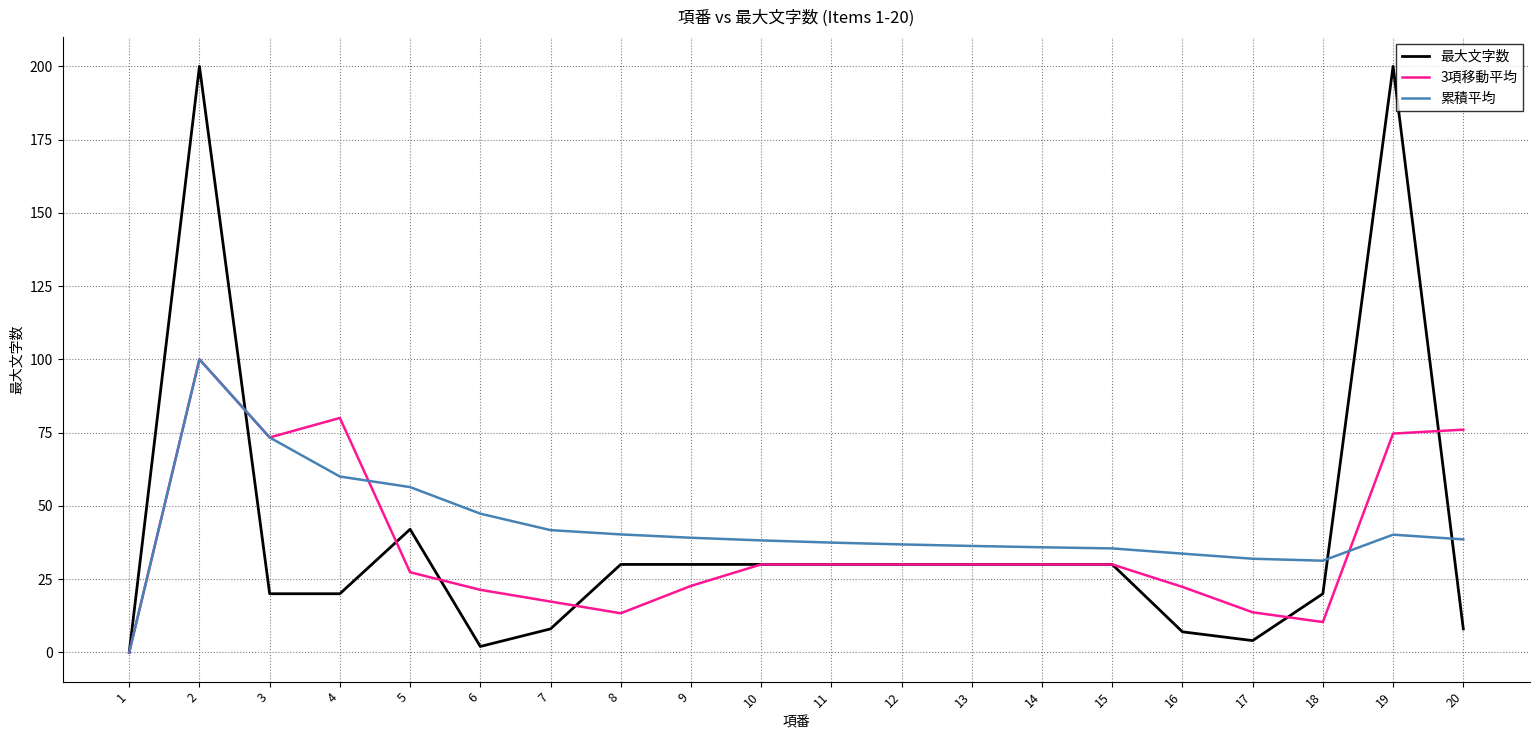

Rank the series at 7 from highest to lowest value.

累積平均, 3項移動平均, 最大文字数